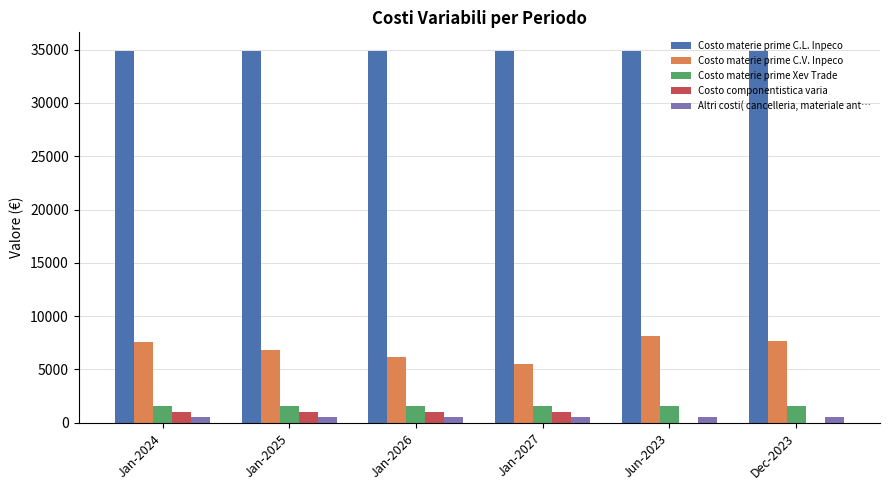

What is the sum of all Altri costi( cancelleria, materiale ant… values?

3150.0